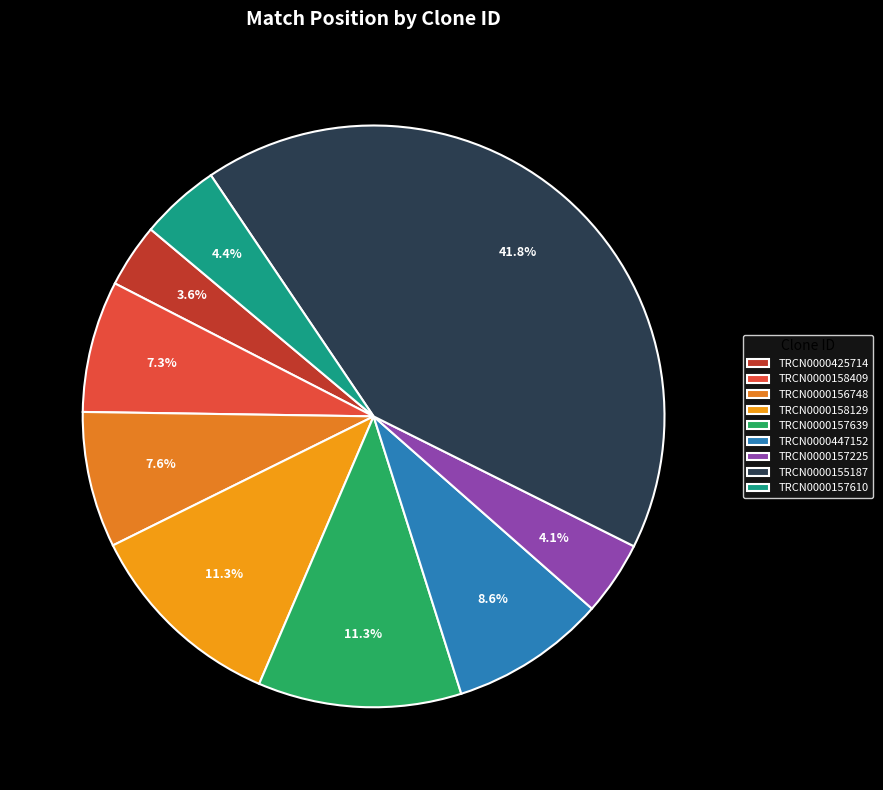

To the nearest percent, what portion does TRCN0000158409 represent?

7%